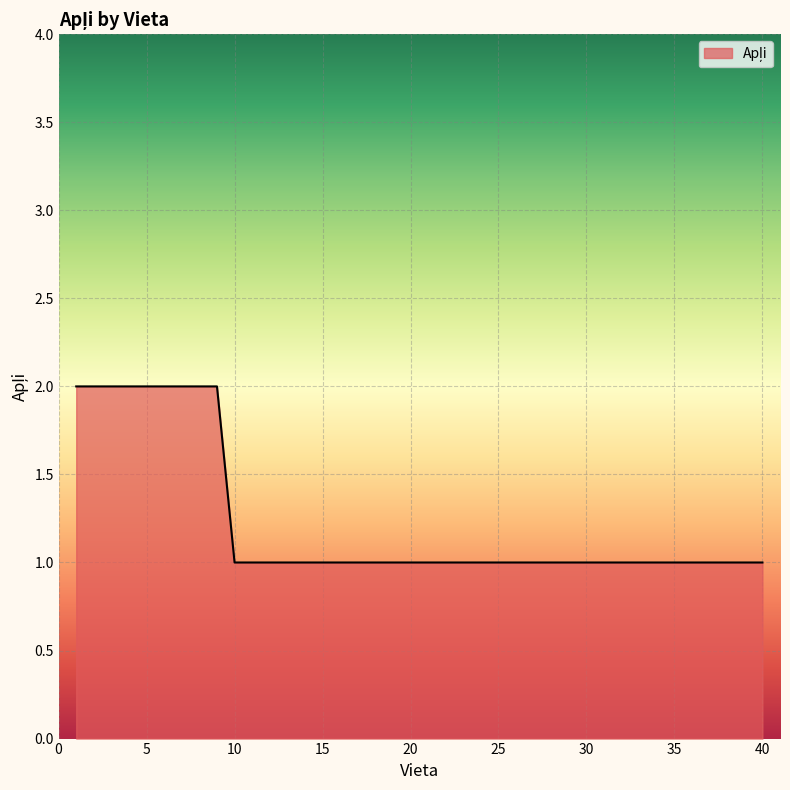

What is the difference between the second highest and minimum values?

1